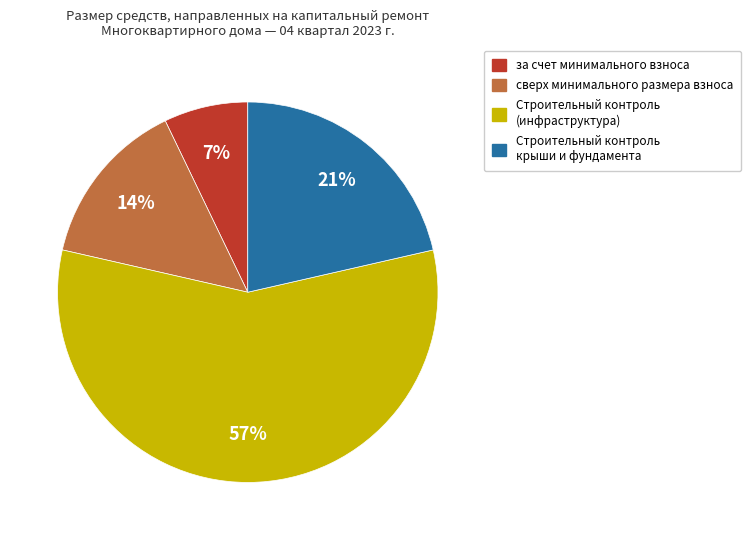

Is there any slice that represents more than half of the pie?

Yes